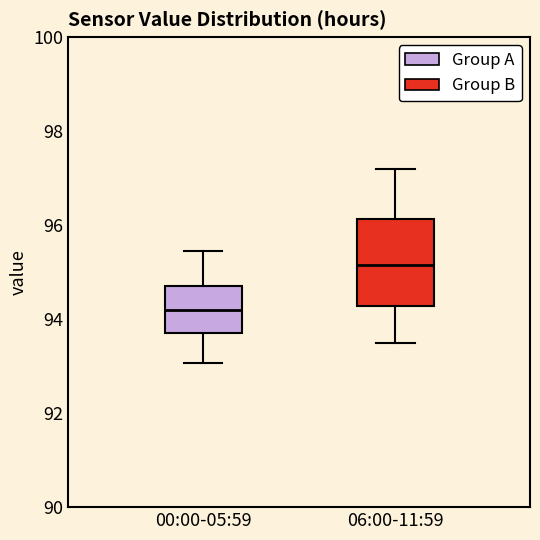

Comparing the boxes themselves (not the whiskers), which one is the tallest?

06:00-11:59